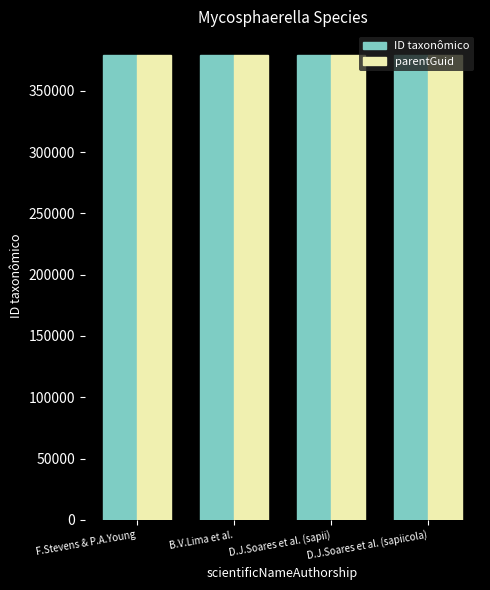

True or false: parentGuid has a value of 379492 at F.Stevens & P.A.Young.

True